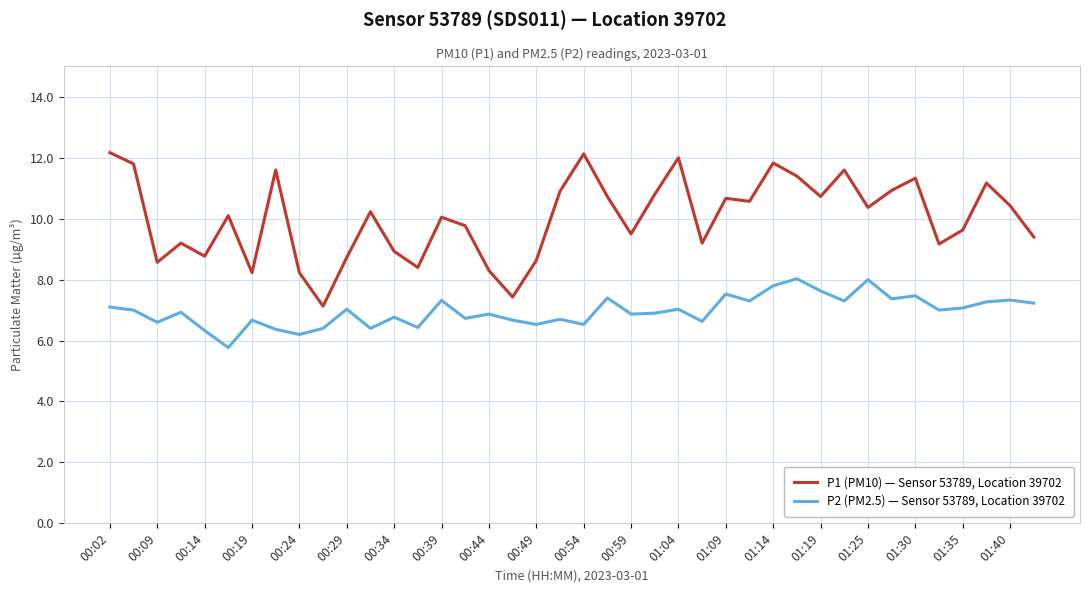

Rank the series by their maximum value, from highest to lowest.

P1 (PM10) — Sensor 53789, Location 39702, P2 (PM2.5) — Sensor 53789, Location 39702